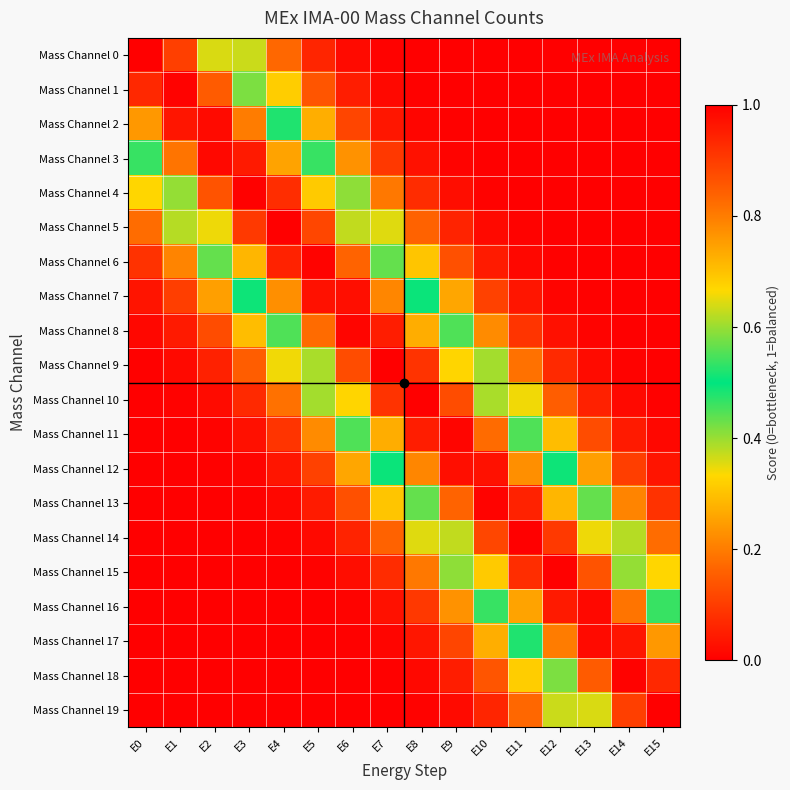

What is the difference between the highest and lowest values at E3?

1.0